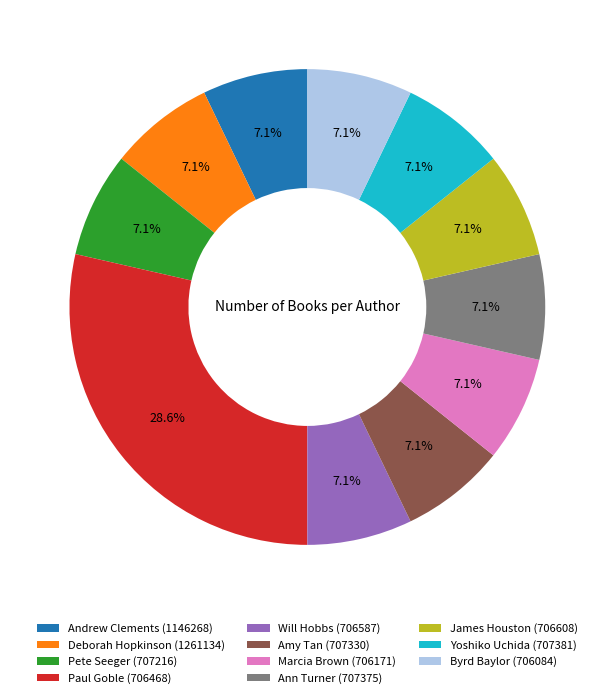

To the nearest percent, what is the average slice percentage?

9%